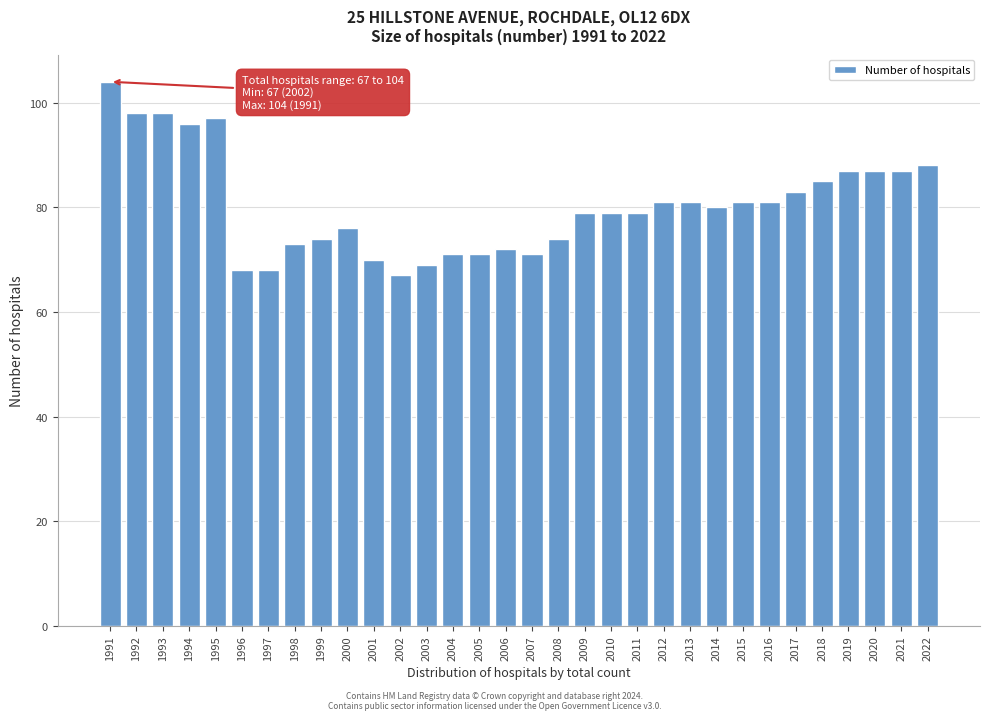

The chart shows a value of 112 at 2005. True or false?

False